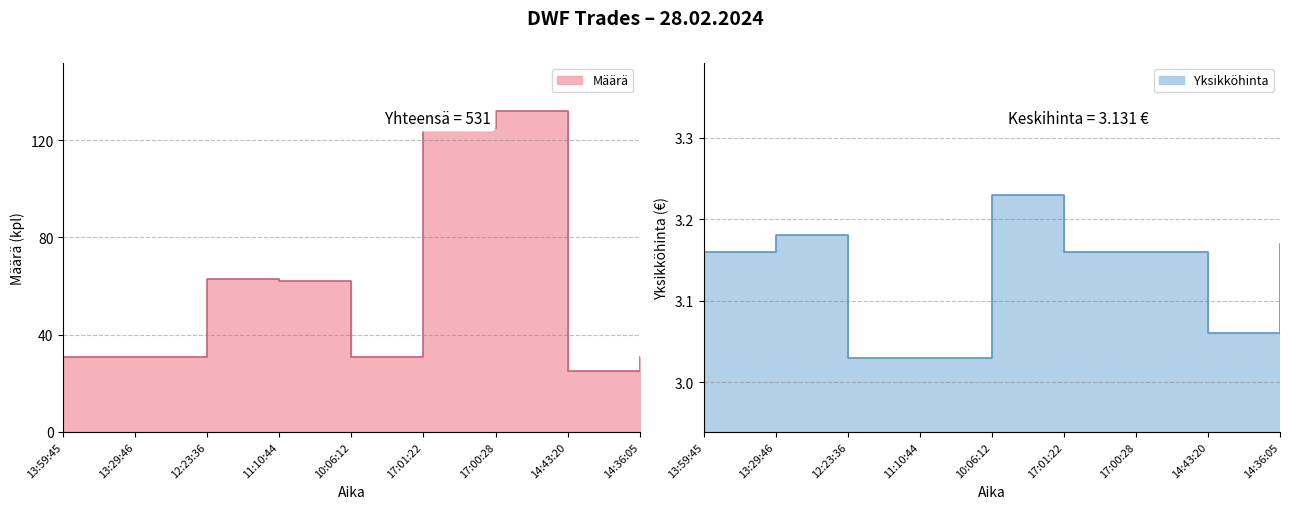

What is the approximate value of Yksikköhinta at 11:10:44?

3.0